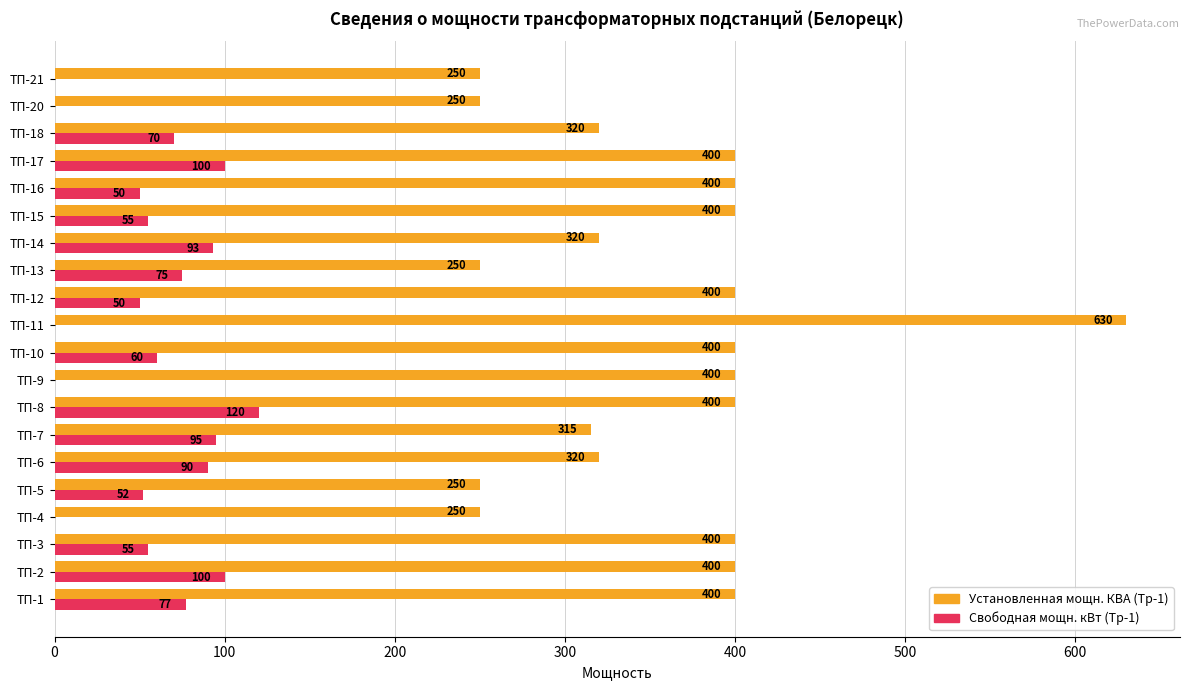

True or false: Свободная мощн. кВт (Тр-1) has a value of 70 at ТП-18.

True